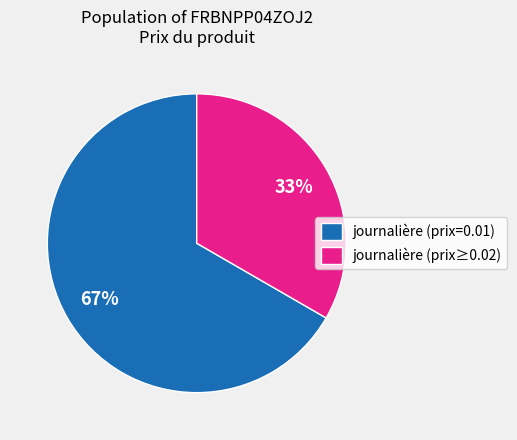

What percentage is the journalière (prix≥0.02) slice, to the nearest percent?

33%